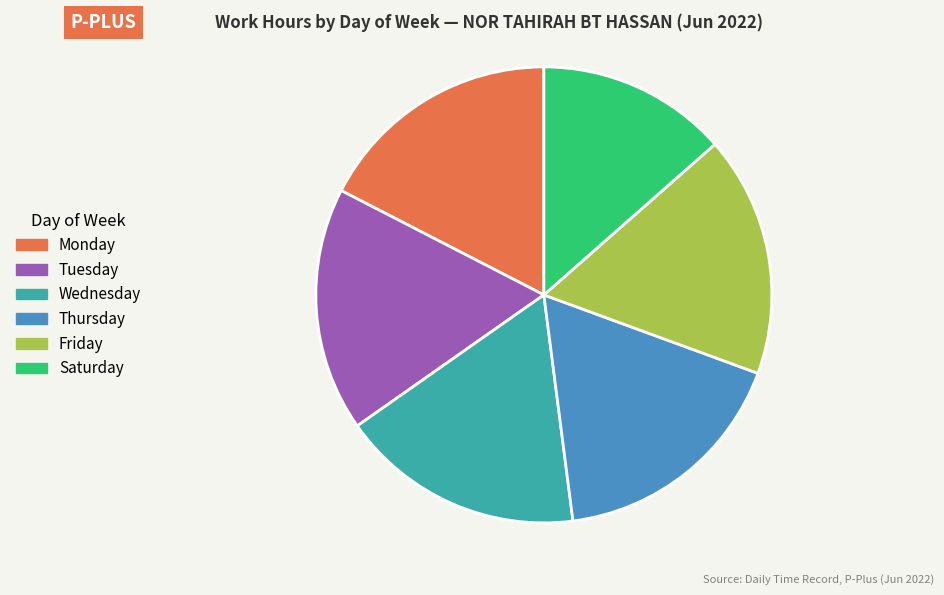

Does any single category account for the majority?

No